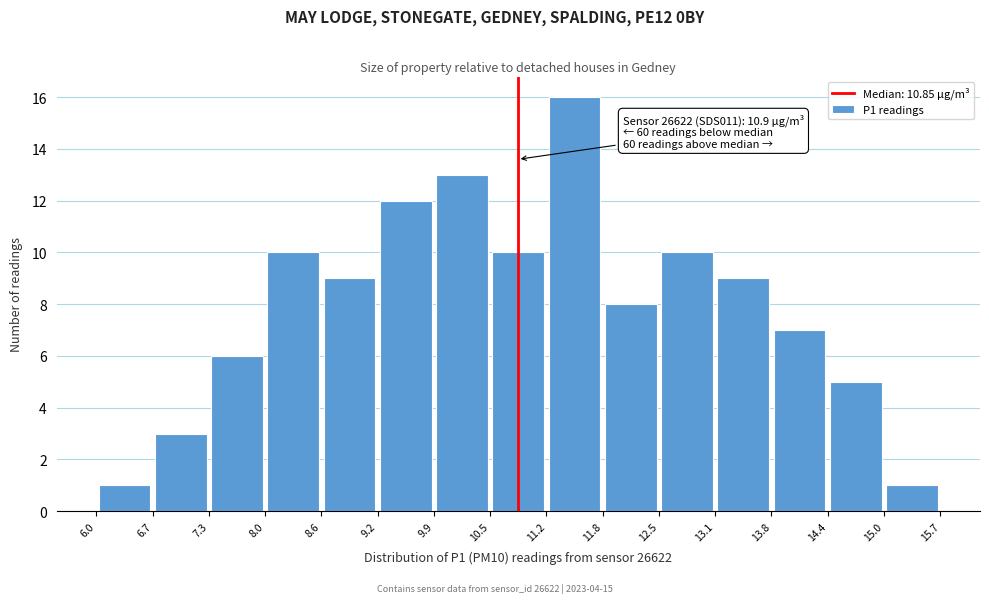

Over which range of the x-axis is the bar tallest?

11.2 to 11.8